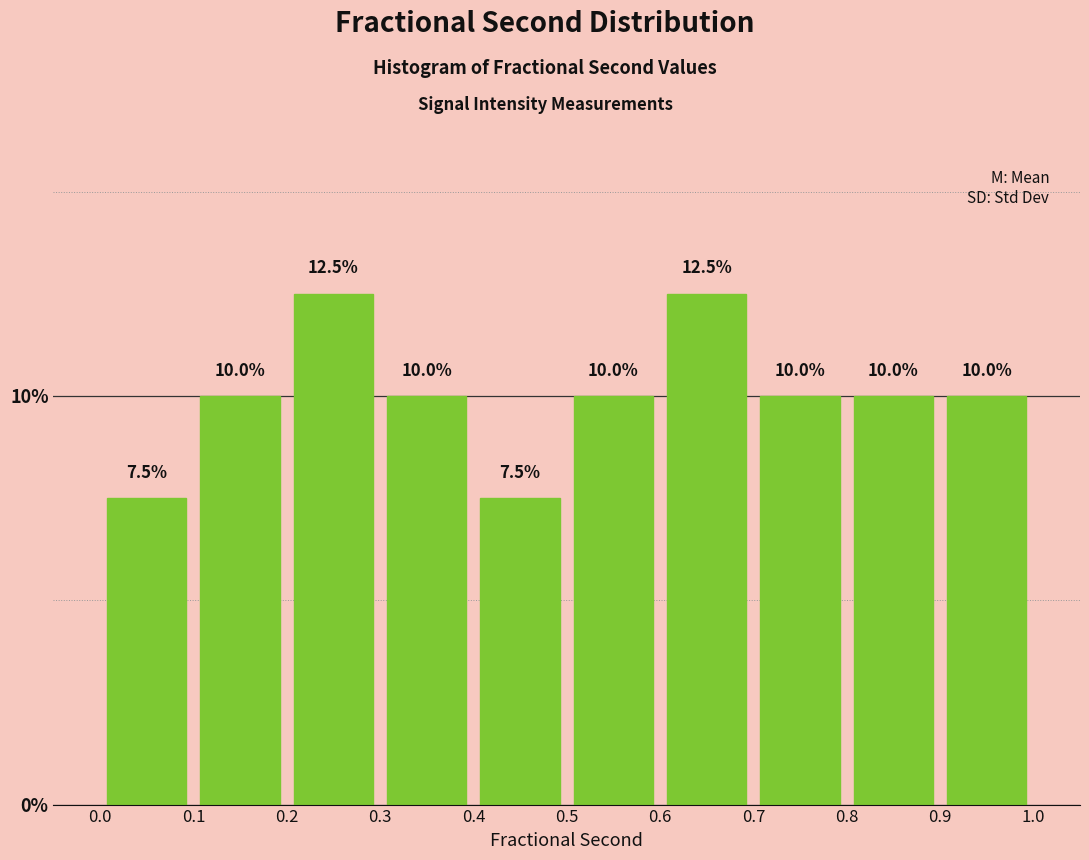

Reading left to right, list every bar in this chart as the range it spans on the x-axis followed by its height.

0.0 to 0.1: 7.5
0.1 to 0.2: 10.0
0.2 to 0.3: 12.5
0.3 to 0.4: 10.0
0.4 to 0.5: 7.5
0.5 to 0.6: 10.0
0.6 to 0.7: 12.5
0.7 to 0.8: 10.0
0.8 to 0.9: 10.0
0.9 to 1.0: 10.0